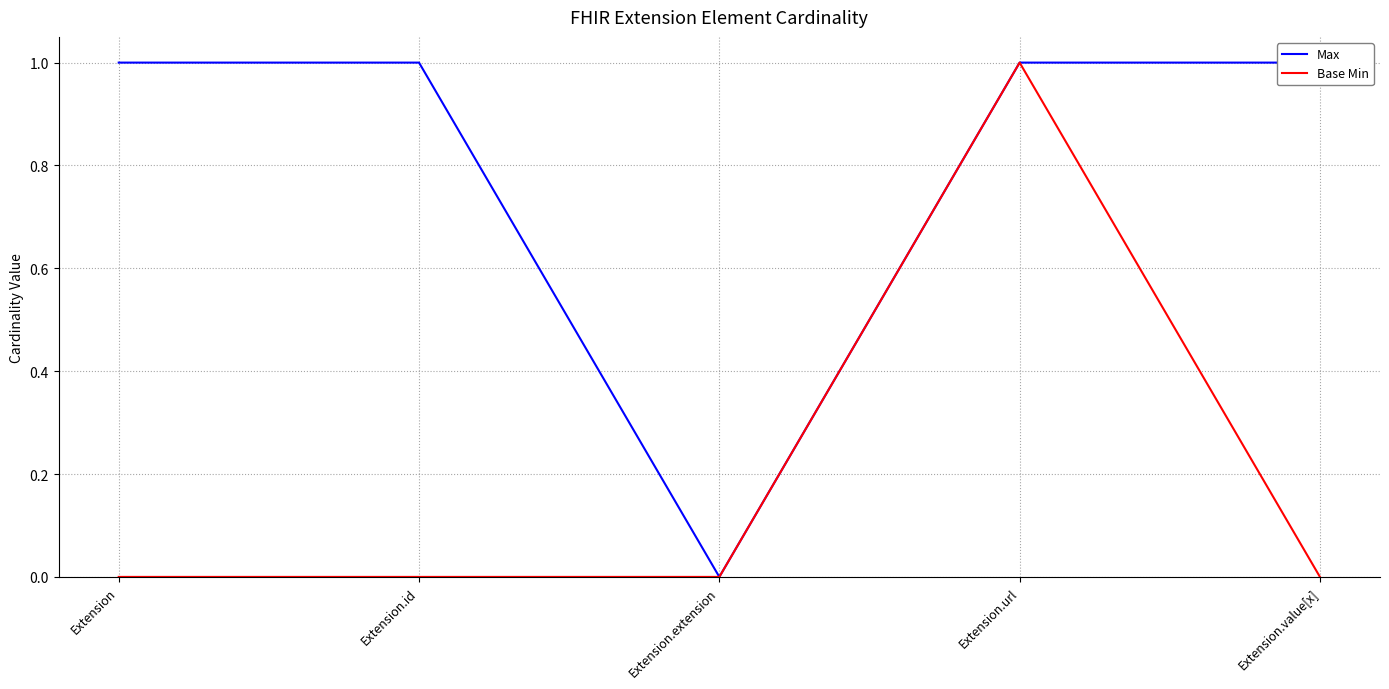

What is the difference between the maximum and minimum values in the Max series?

1